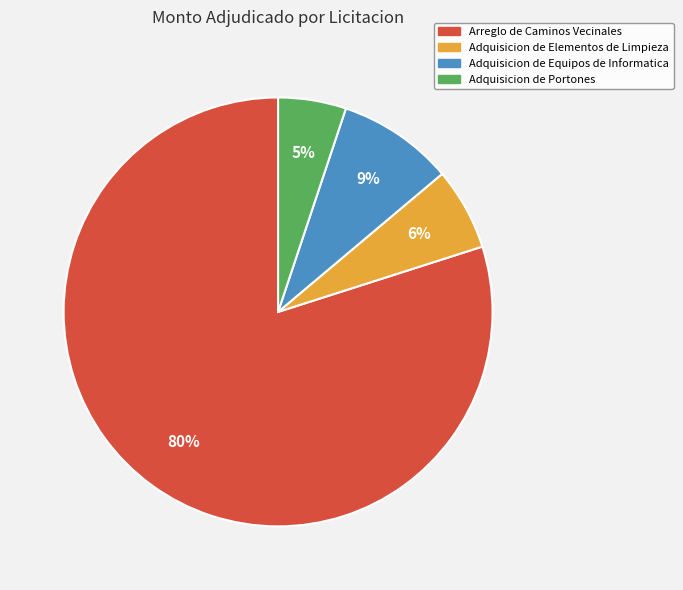

Rank the categories by value from lowest to highest.

Adquisicion de Portones, Adquisicion de Elementos de Limpieza, Adquisicion de Equipos de Informatica, Arreglo de Caminos Vecinales